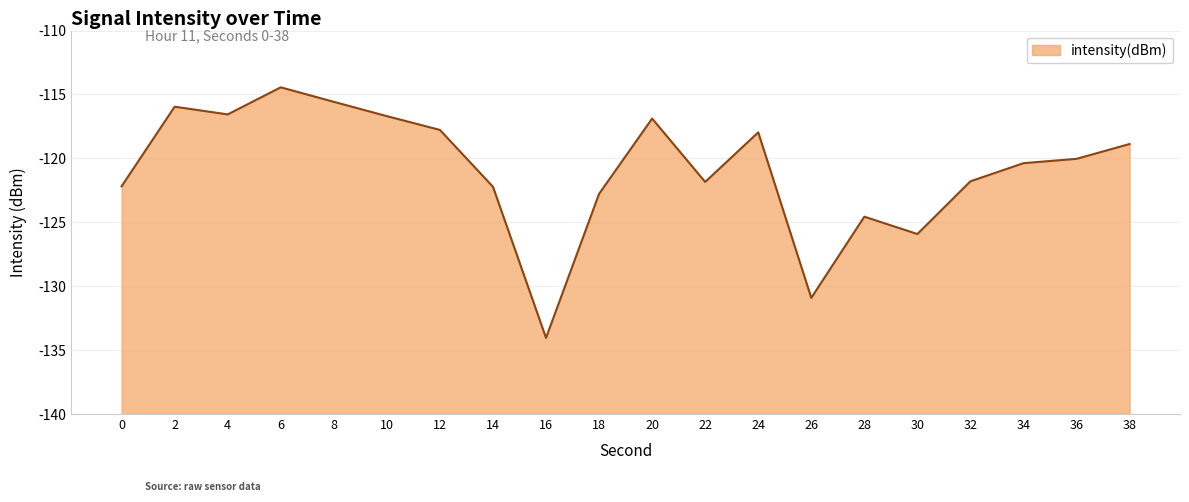

How many points are higher than both their immediate neighbors (excluding endpoints)?

5